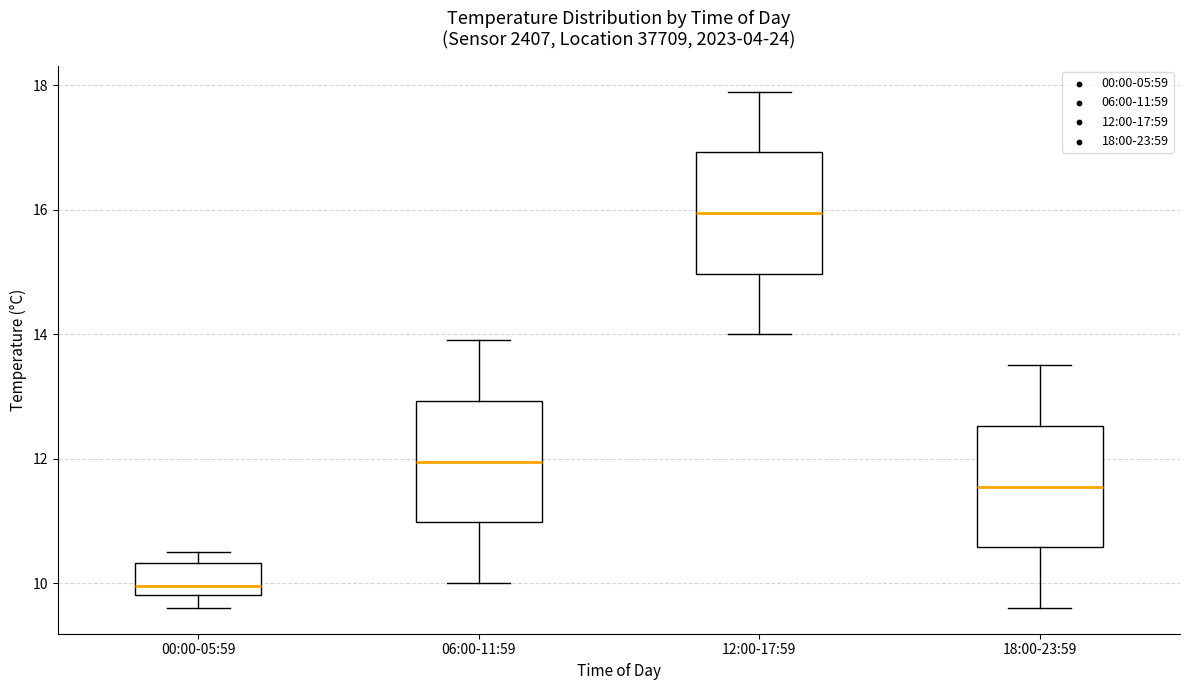

Reading left to right, transcribe this box plot: for each box, give where its median line is, the range the box spans, and where its two whiskers end, as read against the y-axis. The values are not printed on the chart, so give them approximately, as read against the axis.

00:00-05:59: median 10.0, box 9.8 to 10.4, whiskers 9.6 to 10.6
06:00-11:59: median 12.0, box 11.0 to 13.0, whiskers 10.0 to 14.0
12:00-17:59: median 16.0, box 15.0 to 17.0, whiskers 14.0 to 18.0
18:00-23:59: median 11.6, box 10.6 to 12.6, whiskers 9.6 to 13.6